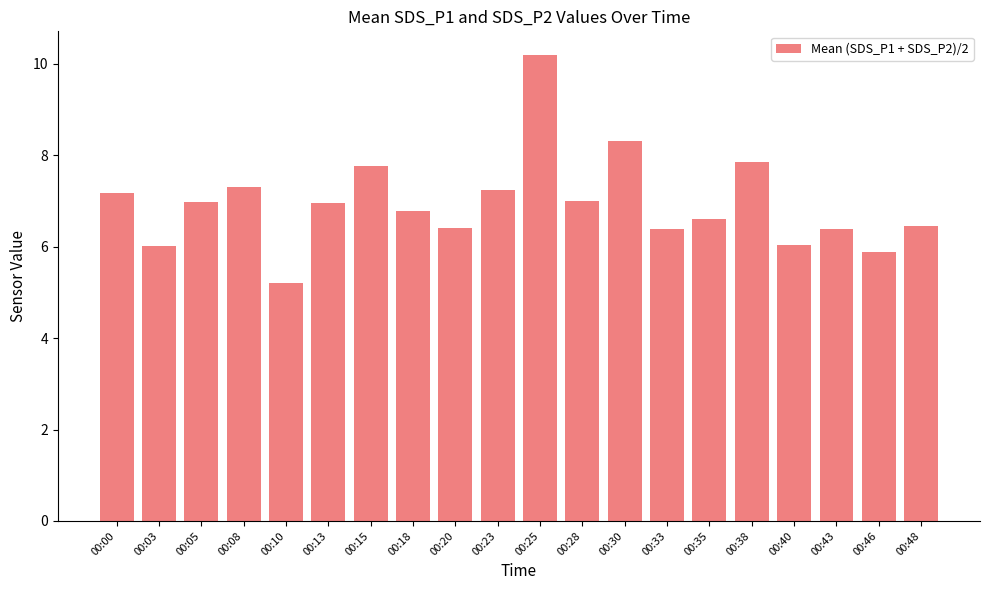

What is the value of the 3rd bar from the left?

7.0